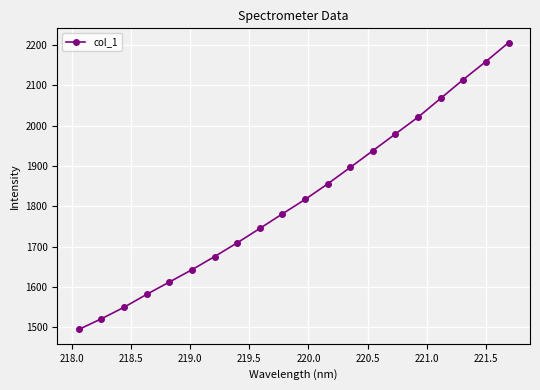

True or false: there are more than 1 points higher than both neighbors.

False